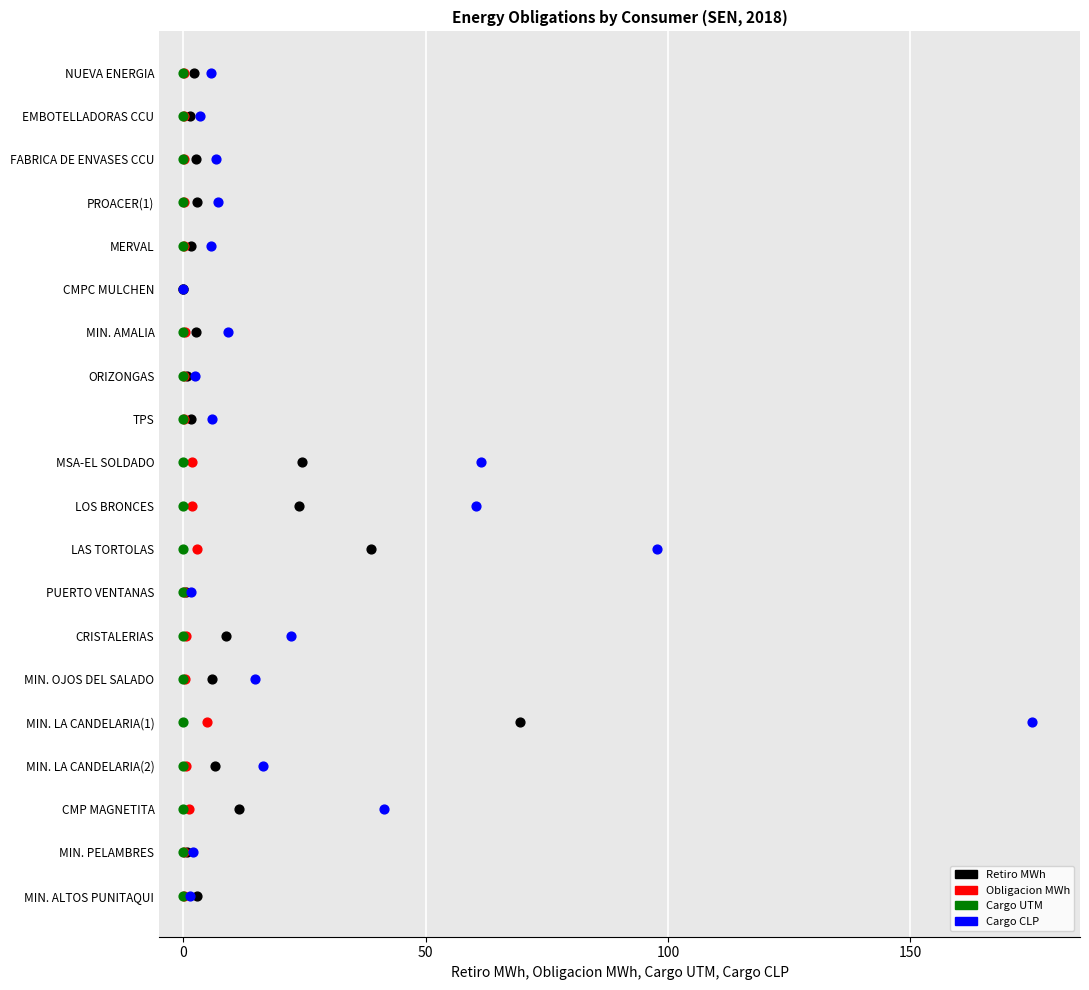

What are all the series names shown in the legend?

Retiro MWh, Obligacion MWh, Cargo UTM, Cargo CLP